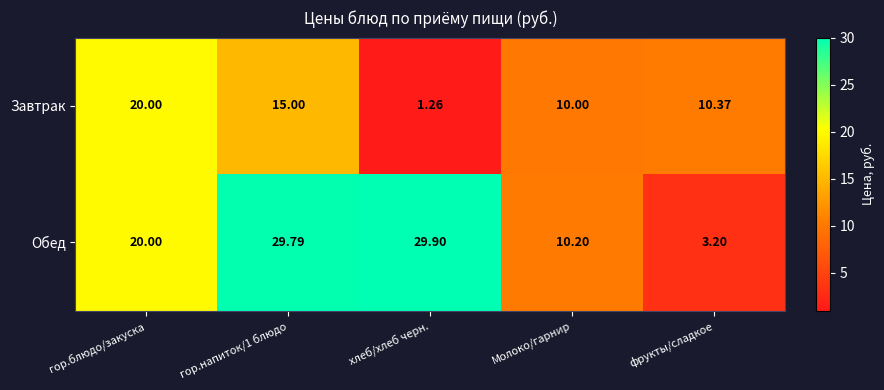

At which label does Завтрак first exceed 10?

гор.блюдо/закуска